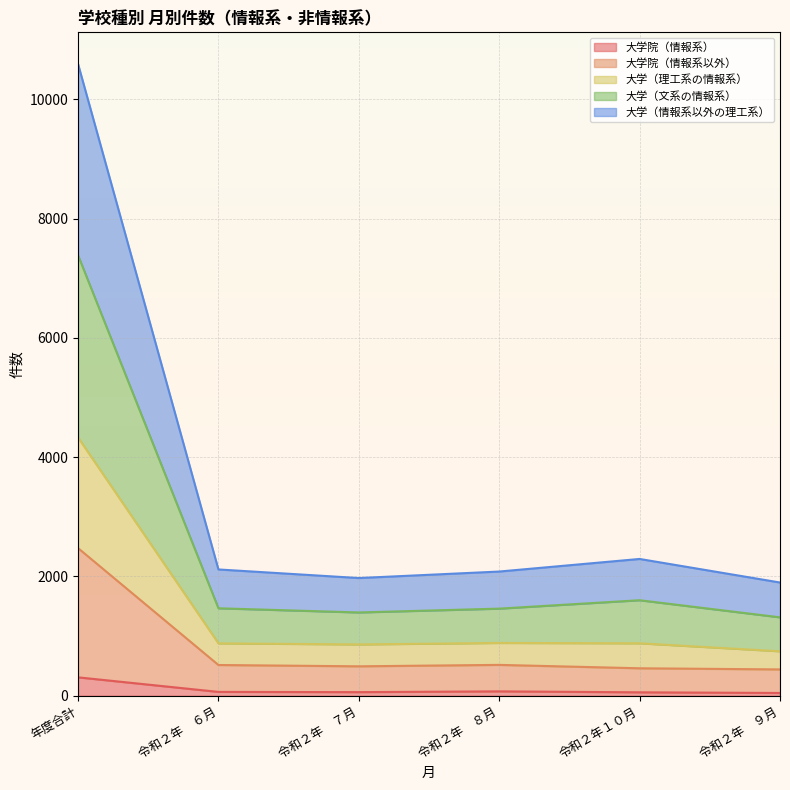

At which category is the sum across all series the highest?

年度合計